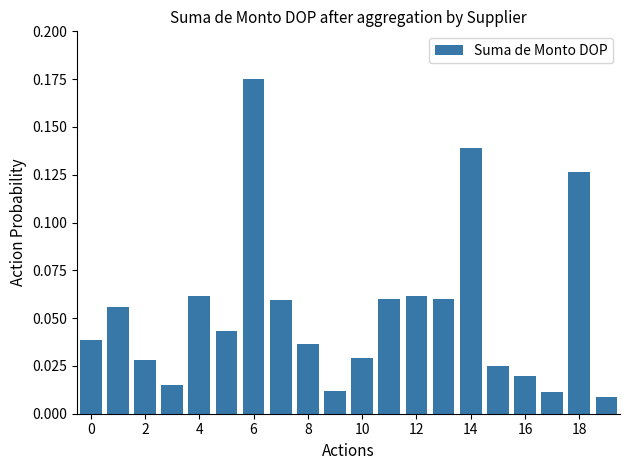

What is the sum of all values?

1.1